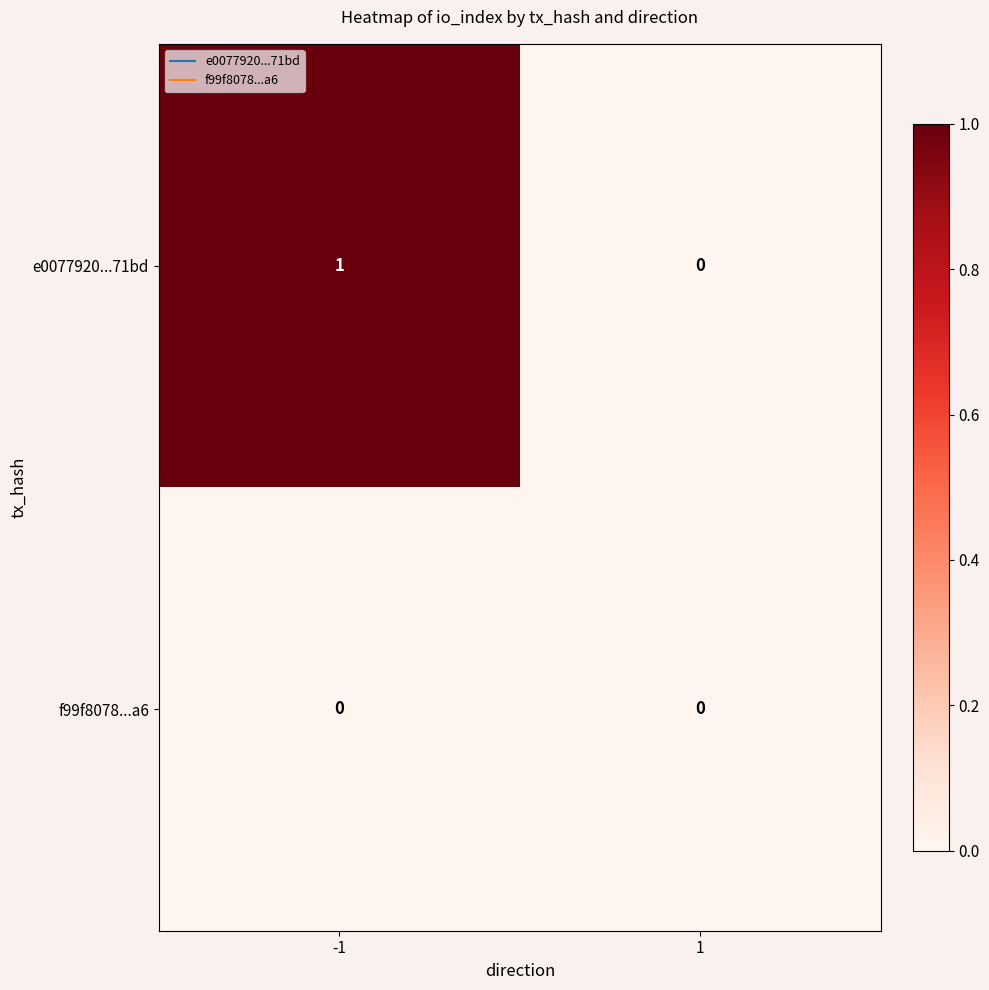

Reading right to left, extract all data points from this chart.

e0077920...71bd: 0	1
f99f8078...a6: 0	0